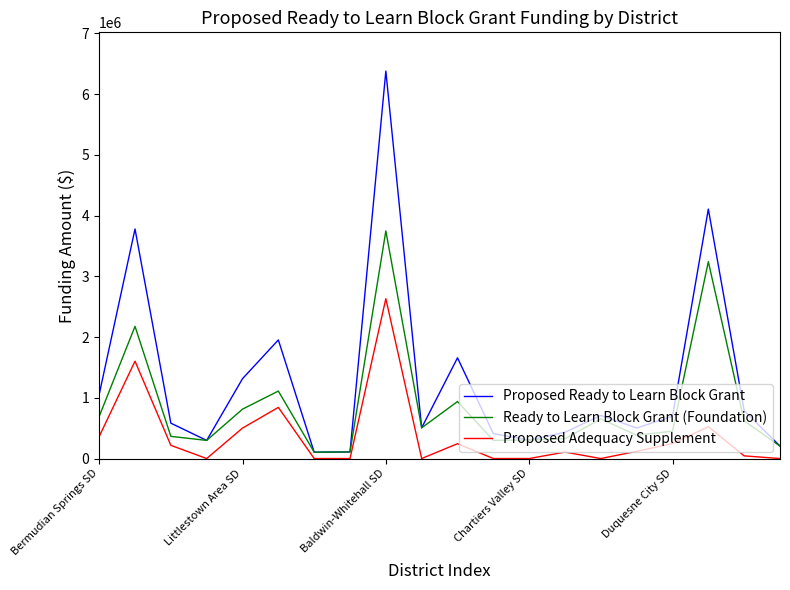

What is the greatest value displayed?

6380061.0